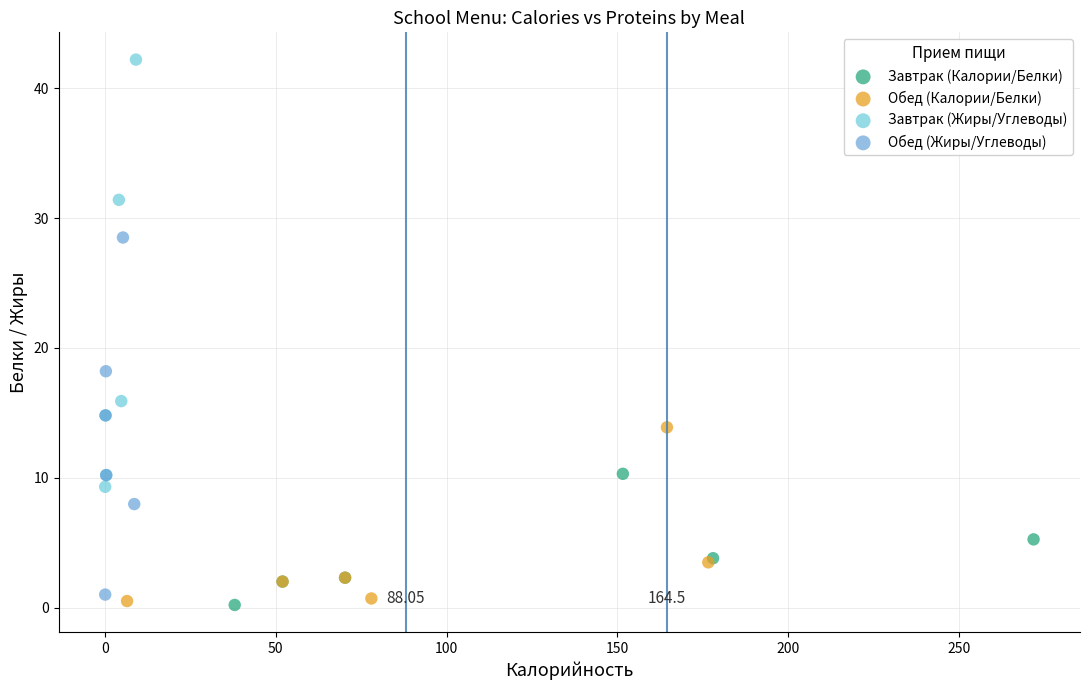

What are all the series names shown in the legend?

Завтрак (Калории/Белки), Обед (Калории/Белки), Завтрак (Жиры/Углеводы), Обед (Жиры/Углеводы)